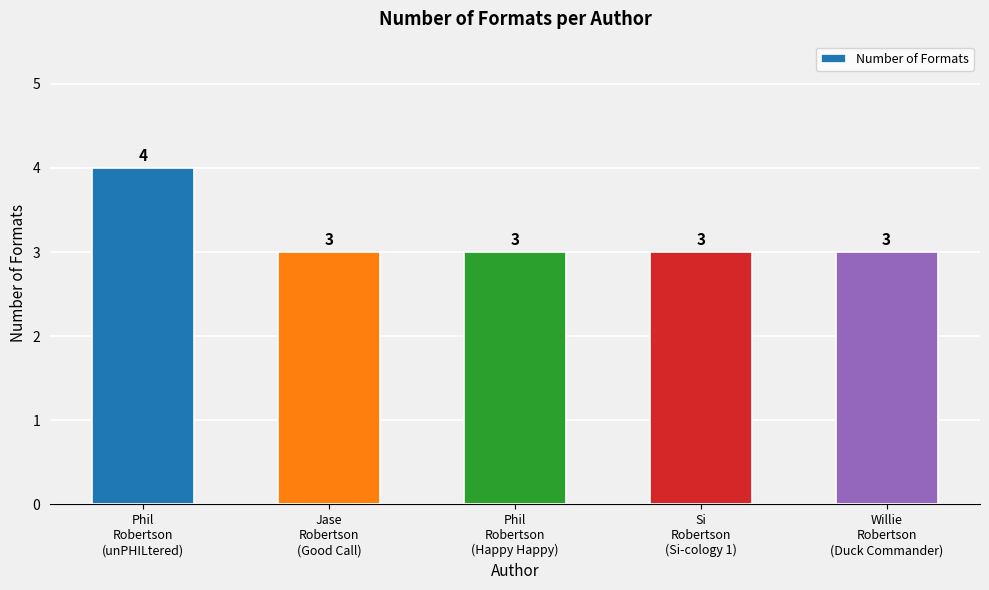

How many categories are shown in the chart?

5